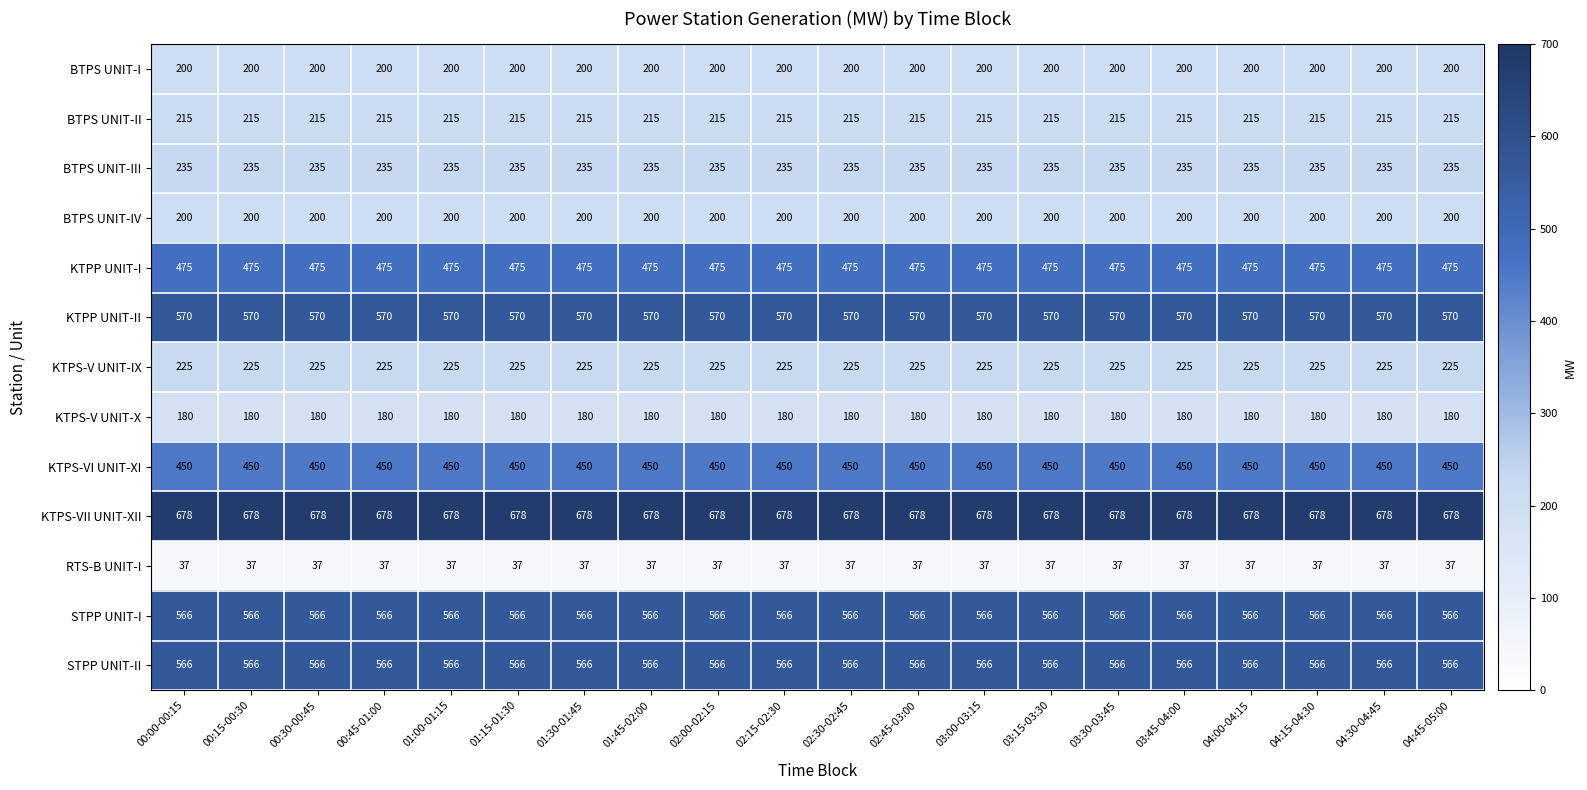

What is the spread (max minus min) of values at 01:15-01:30?

641